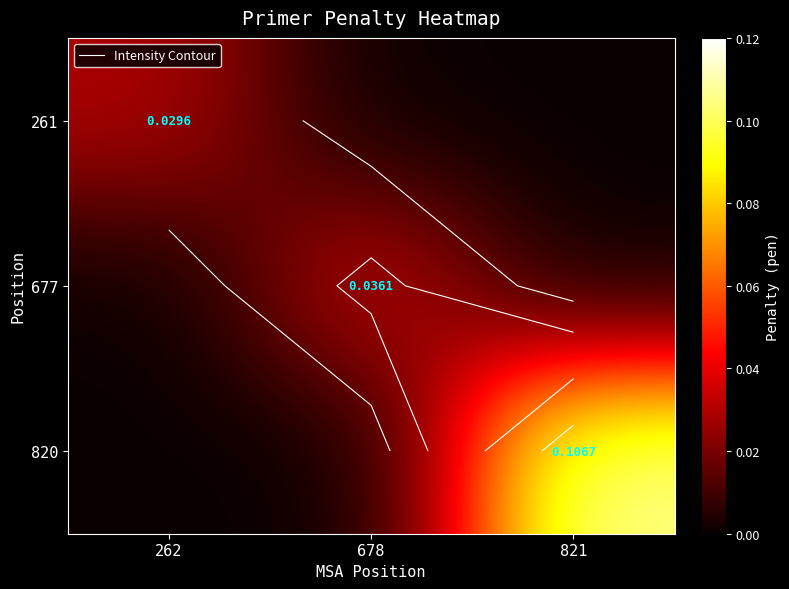

Which has a higher value, 262 or 678?

262